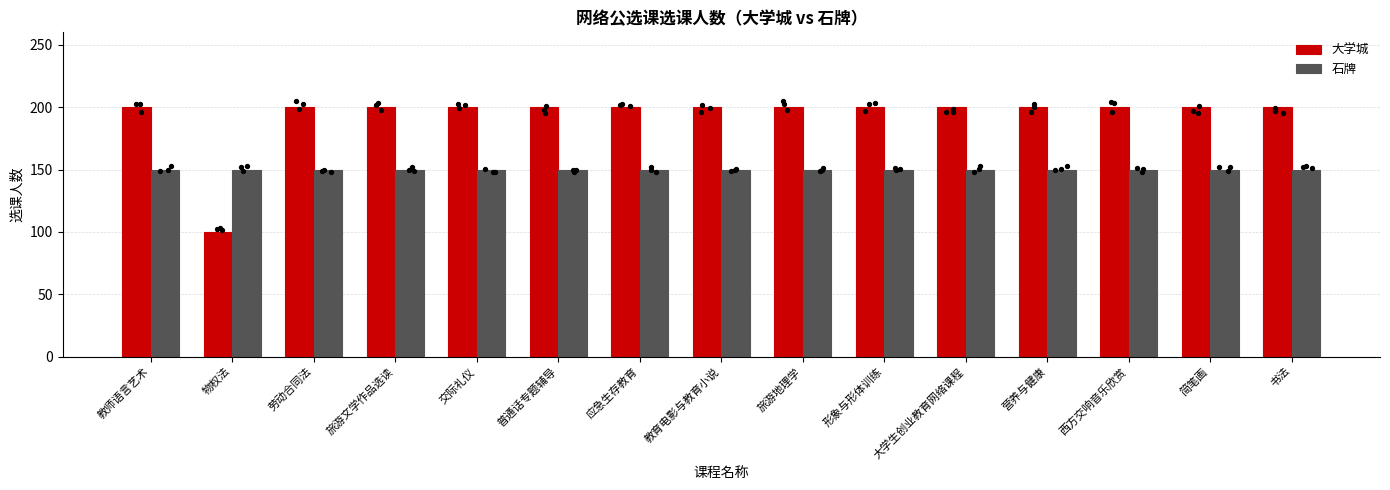

Which series reaches the maximum Y coordinate?

大学城